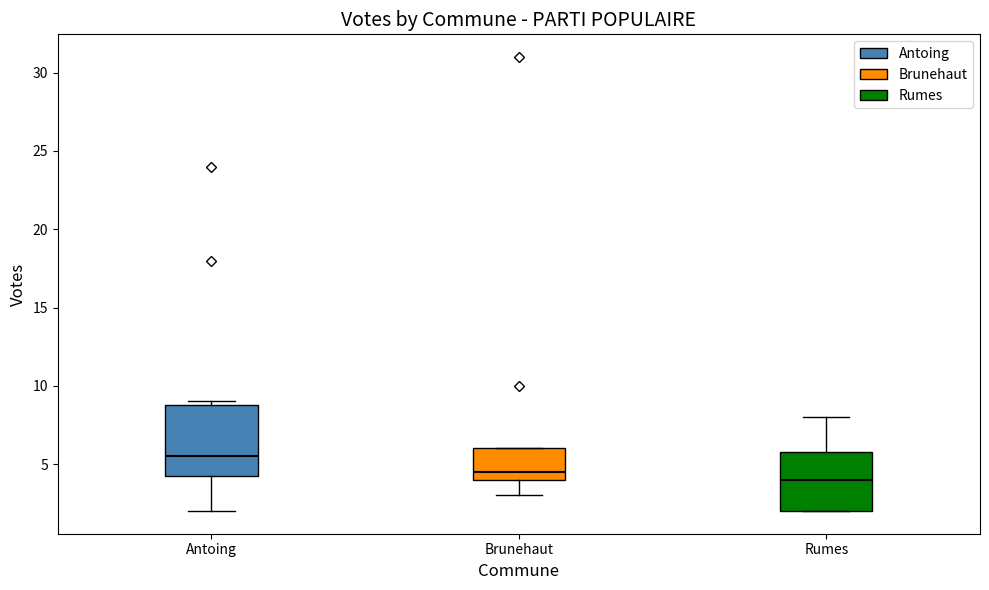

Reading left to right, transcribe this box plot: for each box, give where its median line is, the range the box spans, and where its two whiskers end, as read against the y-axis. The values are not printed on the chart, so give them approximately, as read against the axis.

Antoing: median 5.5, box 4.5 to 9.0, whiskers 2.0 to 9.0 (just above the box's upper edge)
Brunehaut: median 4.5, box 4.0 to 6.0, whiskers 3.0 to 6.0
Rumes: median 4.0, box 2.0 to 6.0, whiskers 2.0 to 8.0